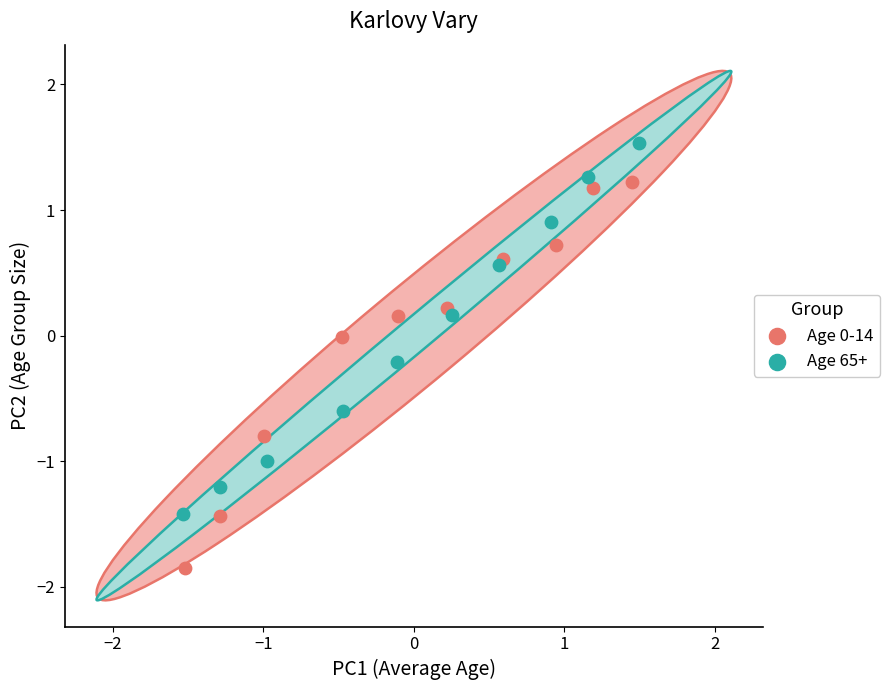

Which series contains the highest Y value?

Age 65+